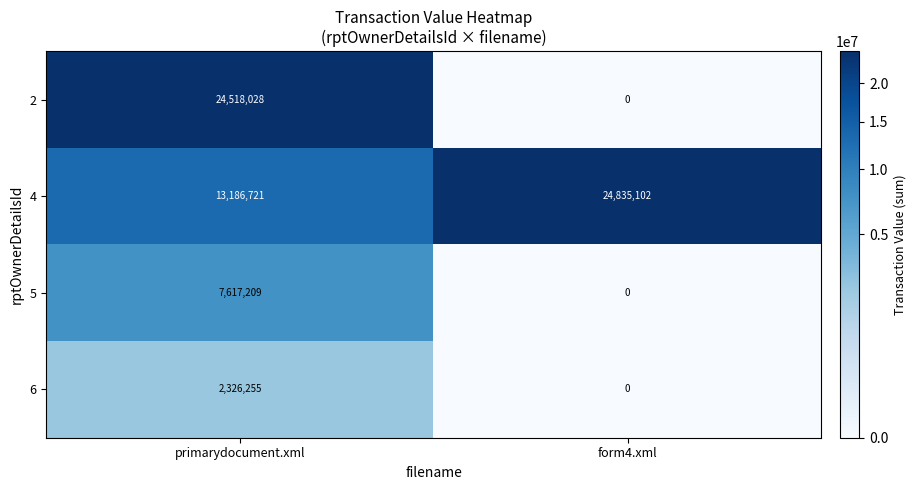

Reading left to right, what are all the values shown in this chart?

2: 24518028	0
4: 13186721	24835102
5: 7617209	0
6: 2326255	0